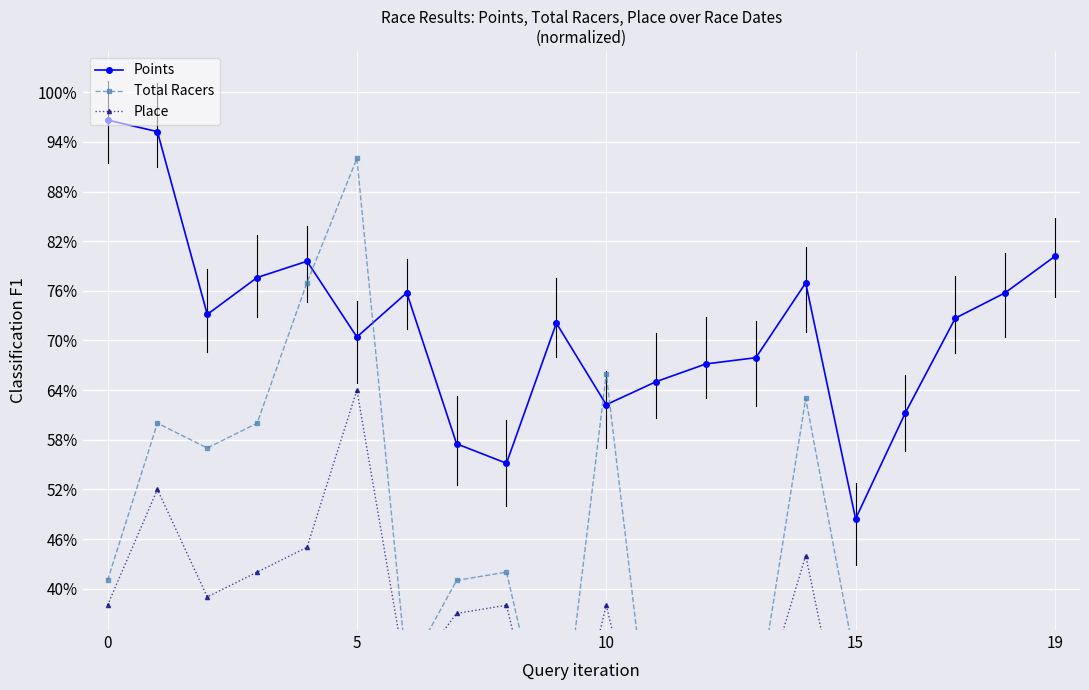

After their last crossing, which series has the higher values: Points or Total Racers?

Points